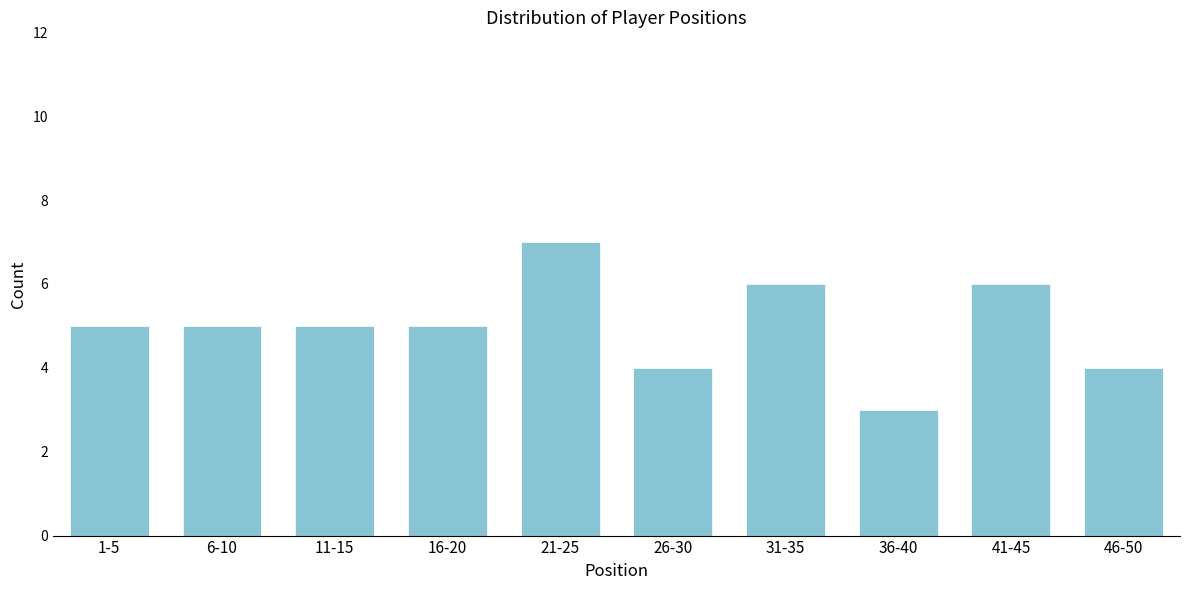

Reading left to right, what are all the values shown in this chart?

1-5=5	6-10=5	11-15=5	16-20=5	21-25=7	26-30=4	31-35=6	36-40=3	41-45=6	46-50=4